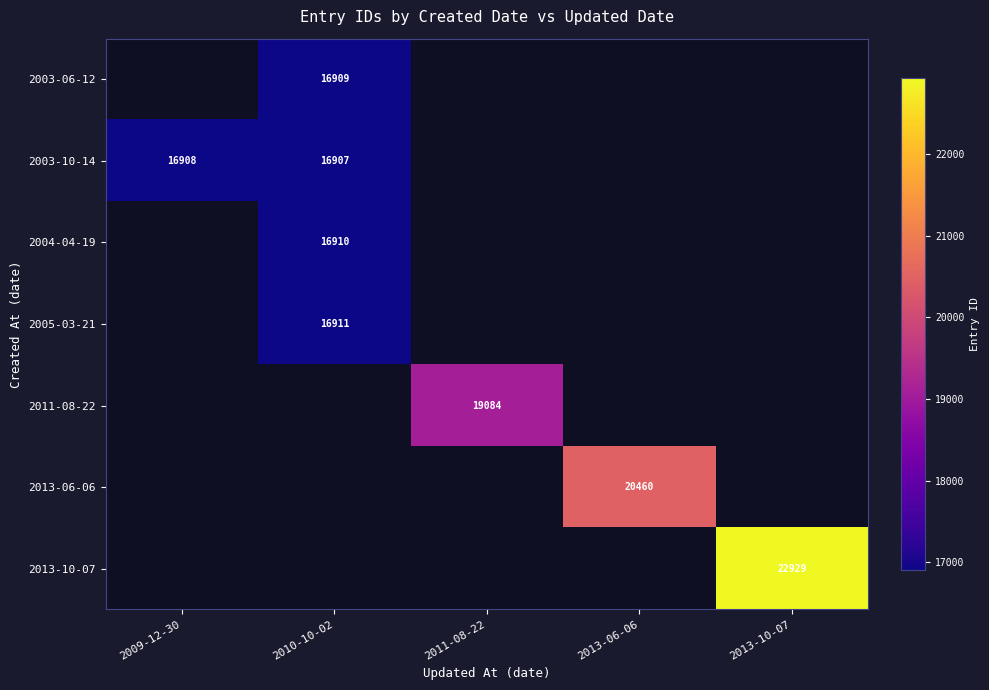

How many distinct data groups are displayed?

7